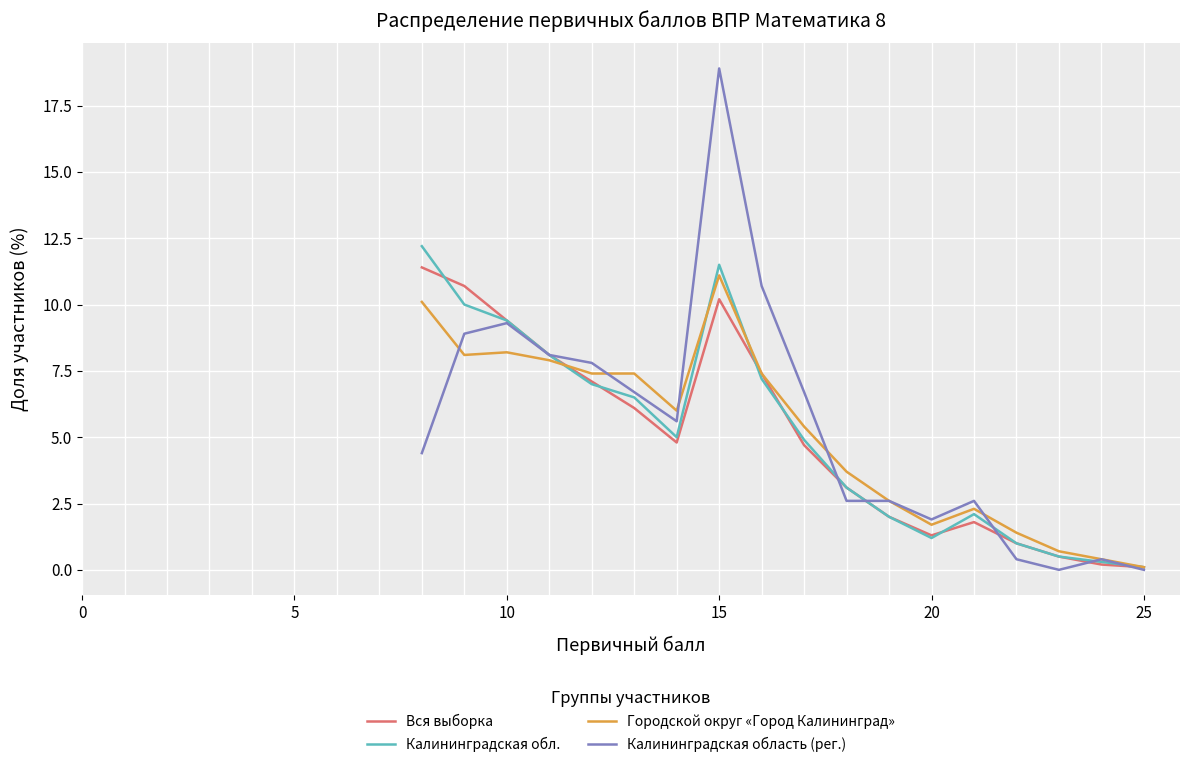

True or false: Калининградская обл. and Калининградская область (рег.) intersect in this chart.

True